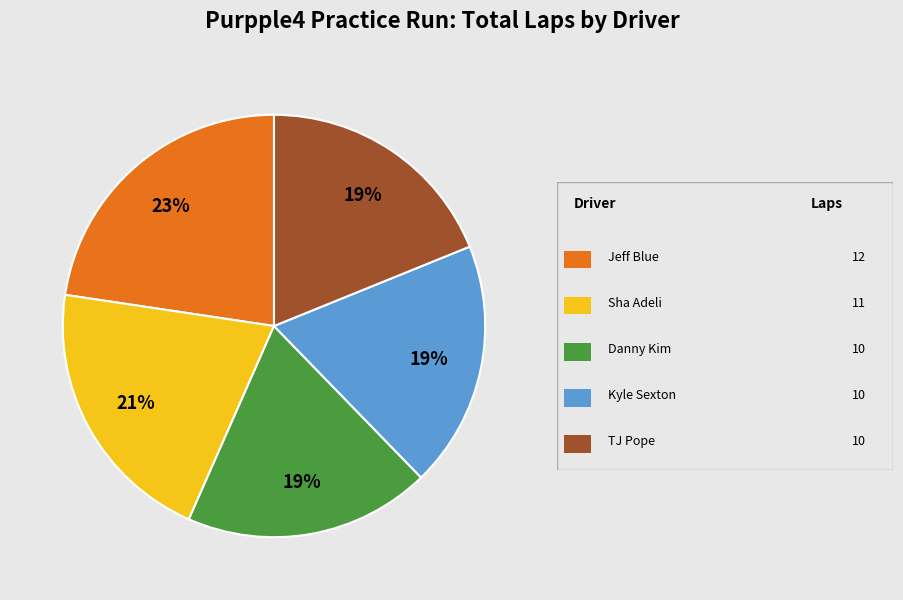

To the nearest percent, what is the average slice percentage?

20%